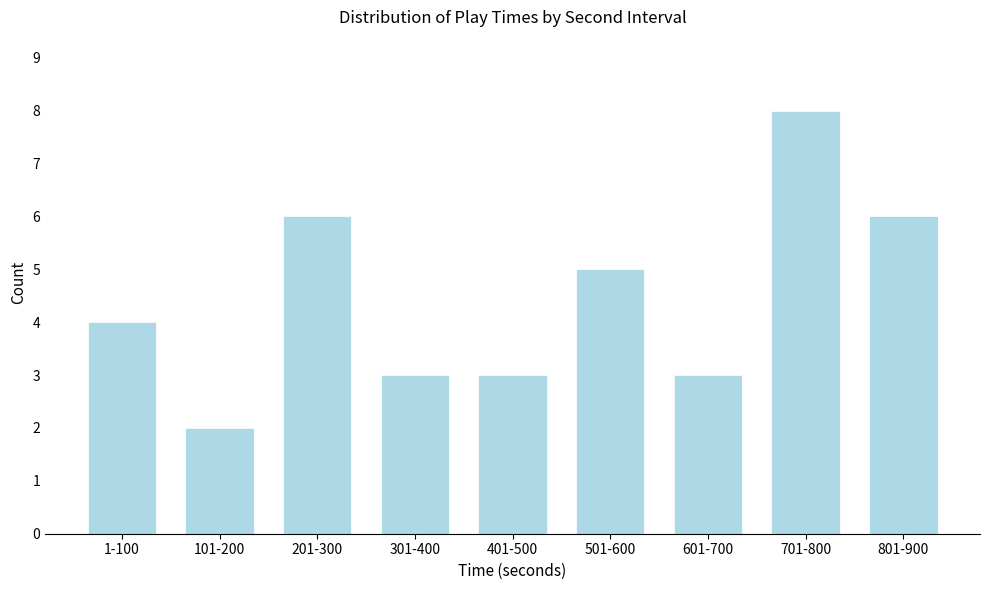

Reading right to left, extract all data points from this chart.

801-900=6	701-800=8	601-700=3	501-600=5	401-500=3	301-400=3	201-300=6	101-200=2	1-100=4